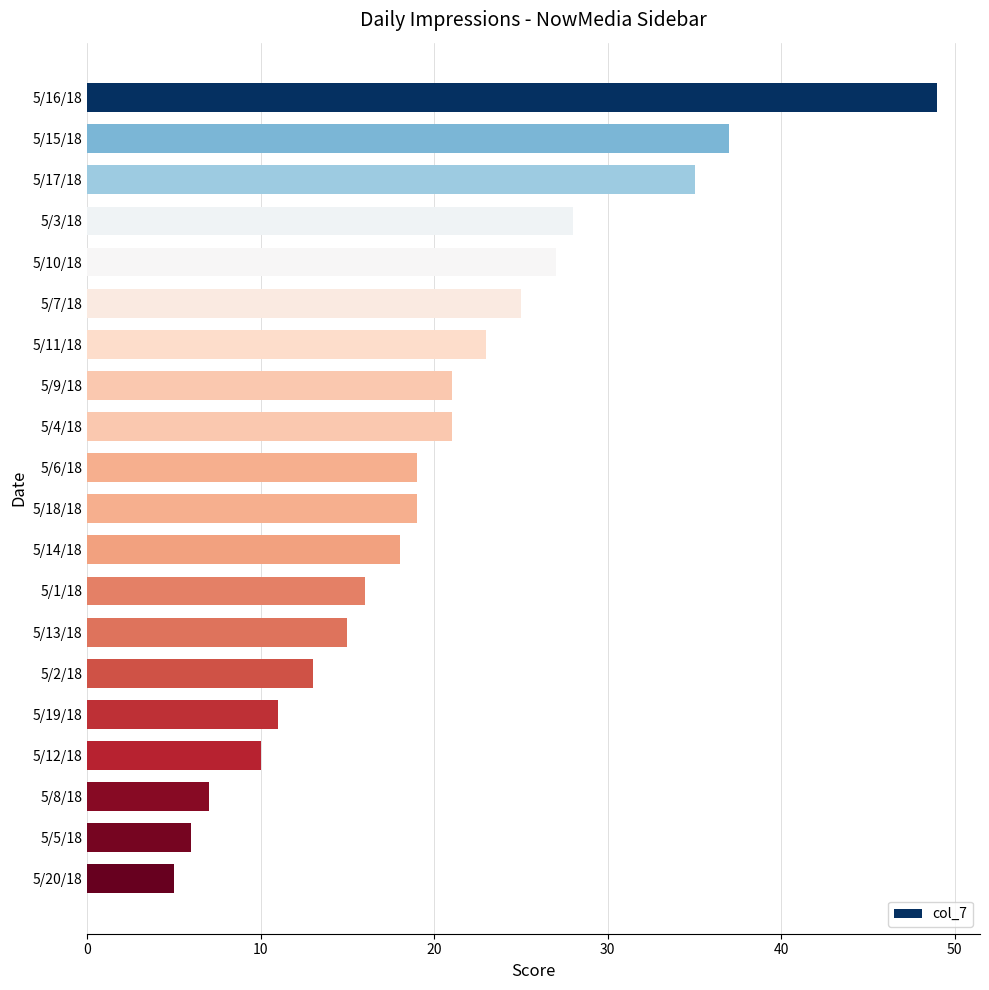

What is the label of the 1st bar from the bottom?

5/20/18